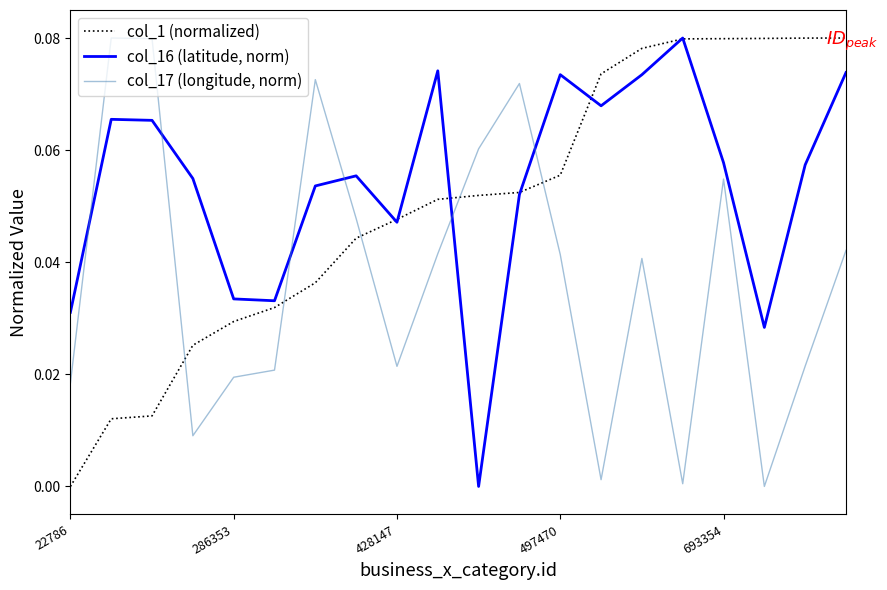

Which series has the largest total across all categories?

col_16 (latitude, norm)